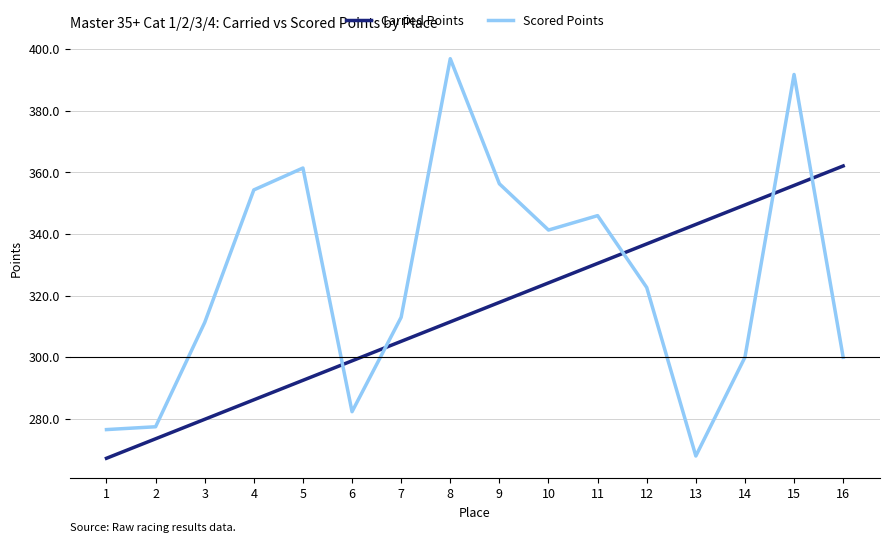

At which category is the sum across all series the highest?

15